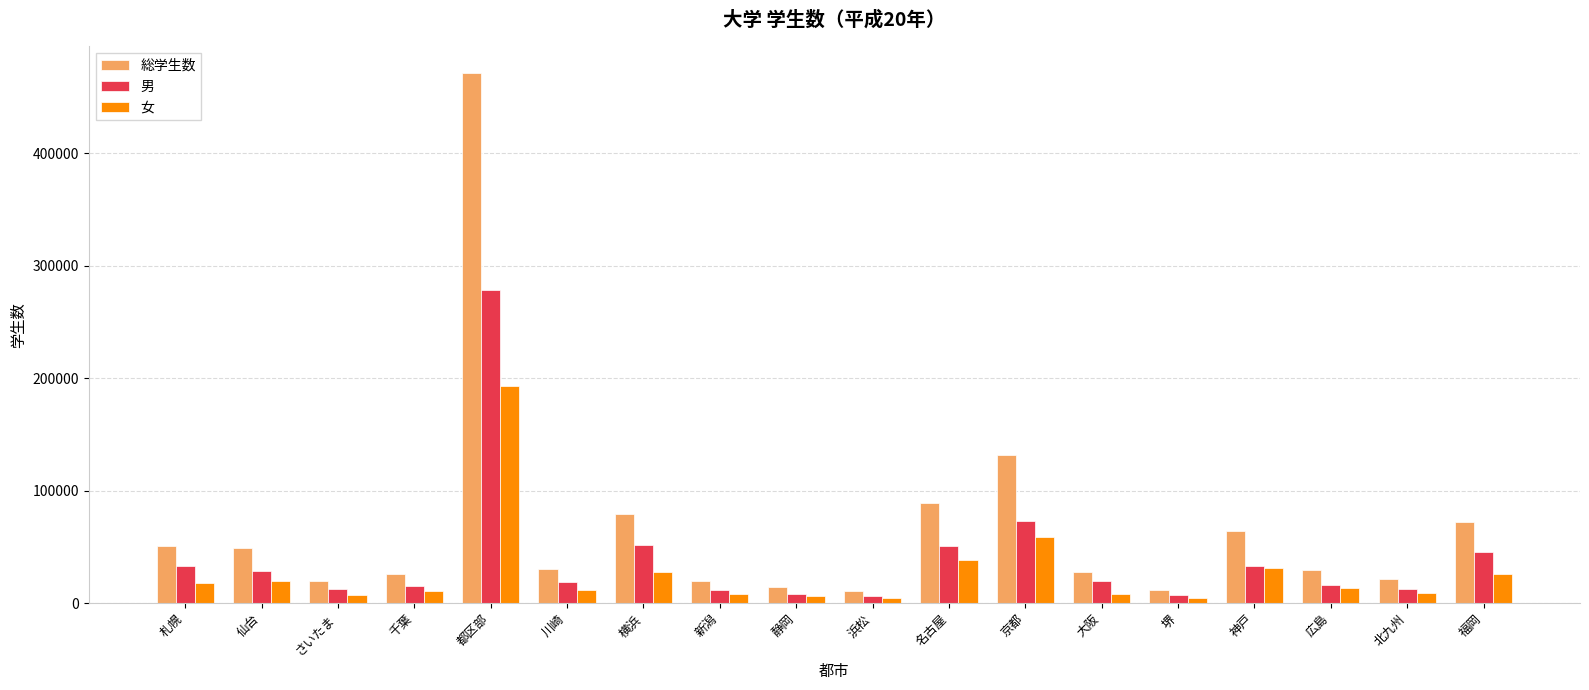

At which category does the chart reach its peak across all series?

都区部